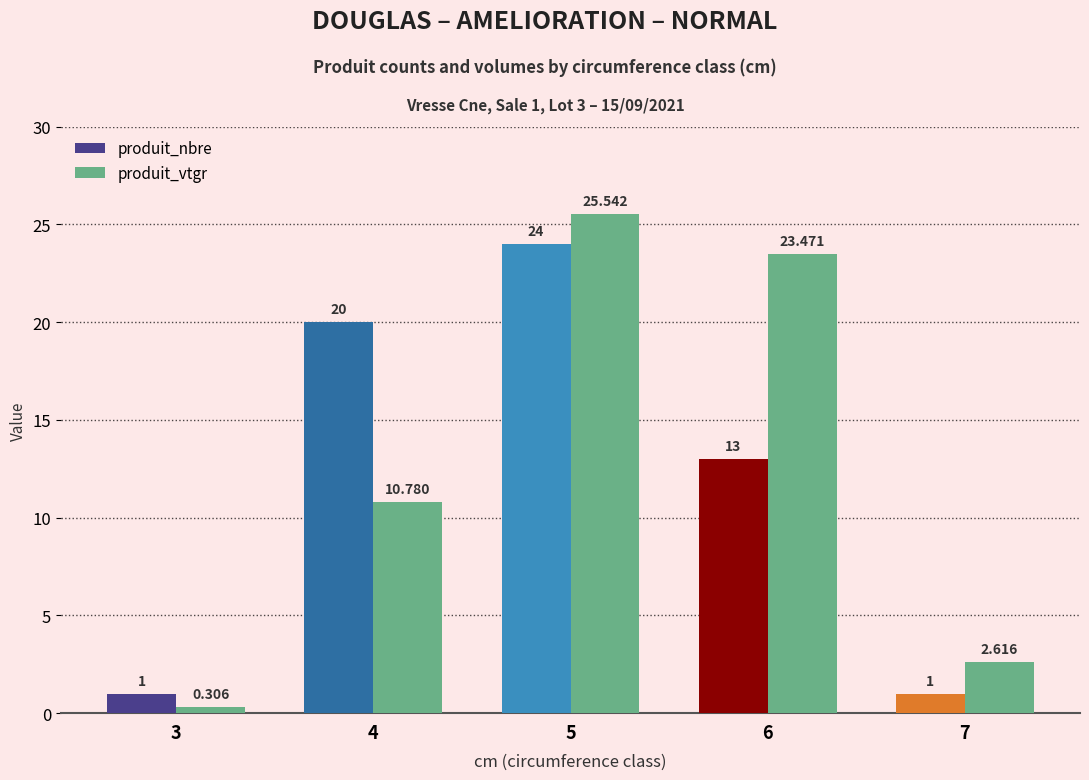

Which series has the largest total across all categories?

produit_vtgr